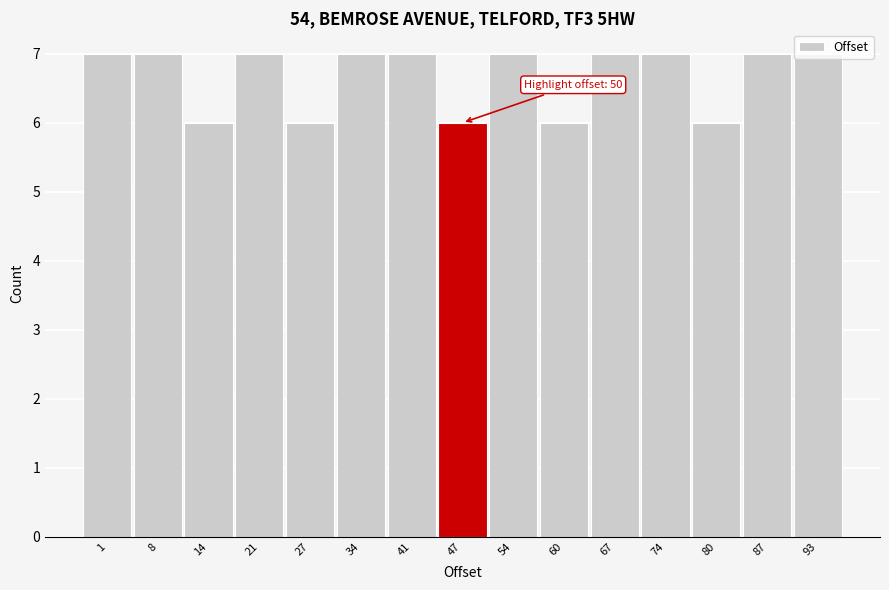

The chart shows a value of 7 at 54. True or false?

True